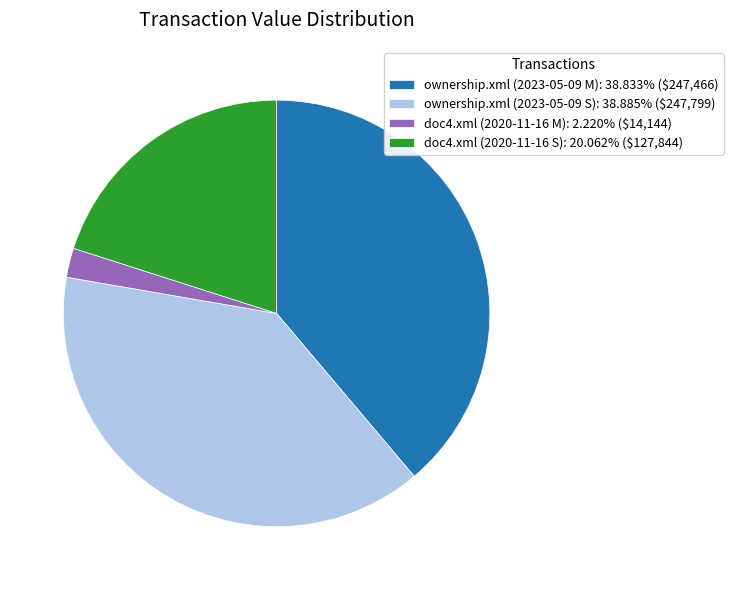

Is there a majority slice in this chart?

No